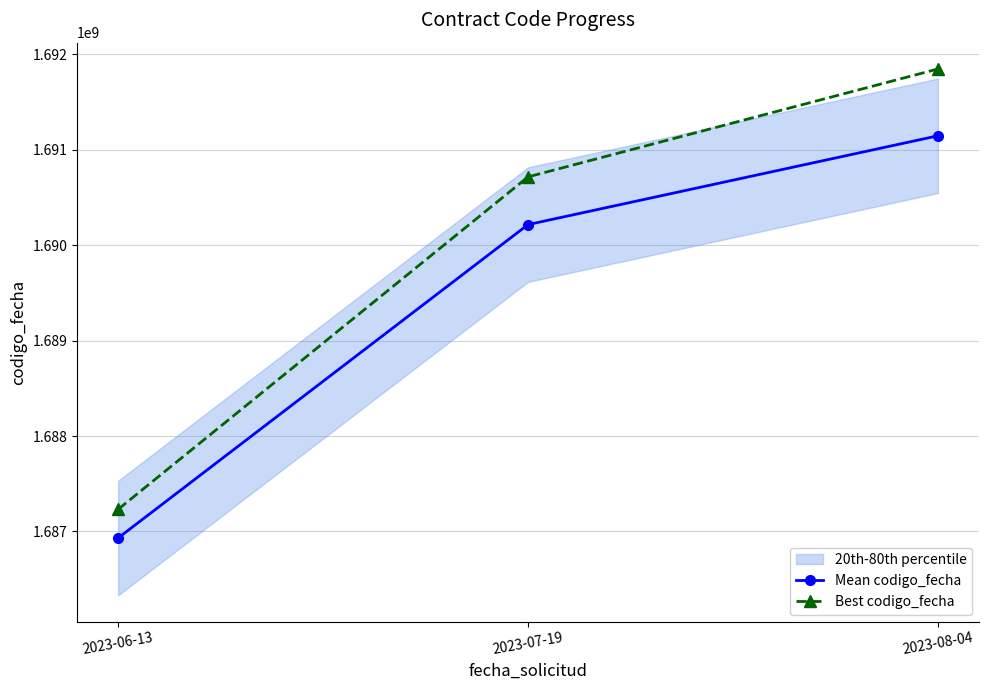

Rank the categories by Mean codigo_fecha value from highest to lowest.

2023-08-04, 2023-07-19, 2023-06-13